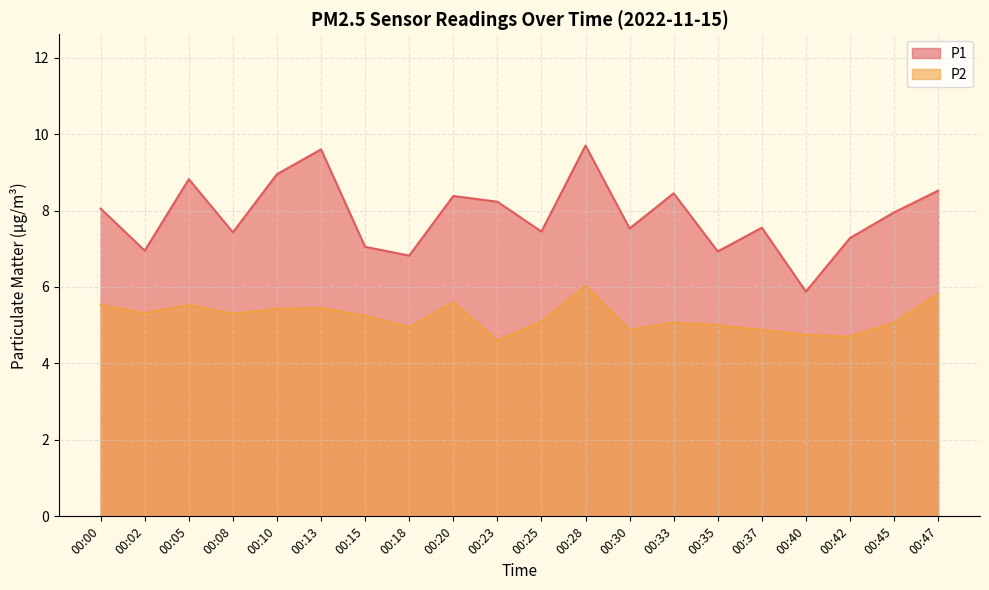

Where is the first local minimum for P1?

00:02